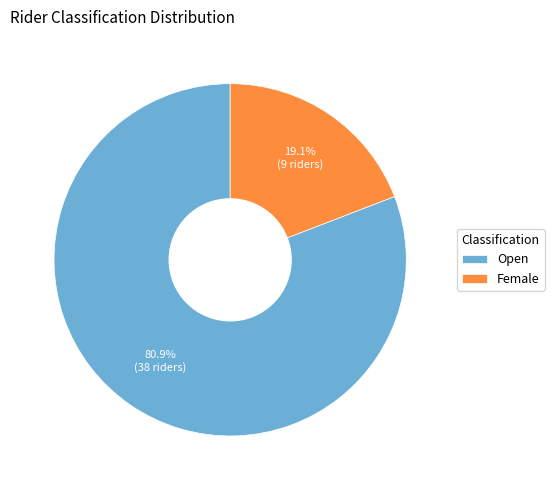

Is it true that Female is 19% of the pie?

True